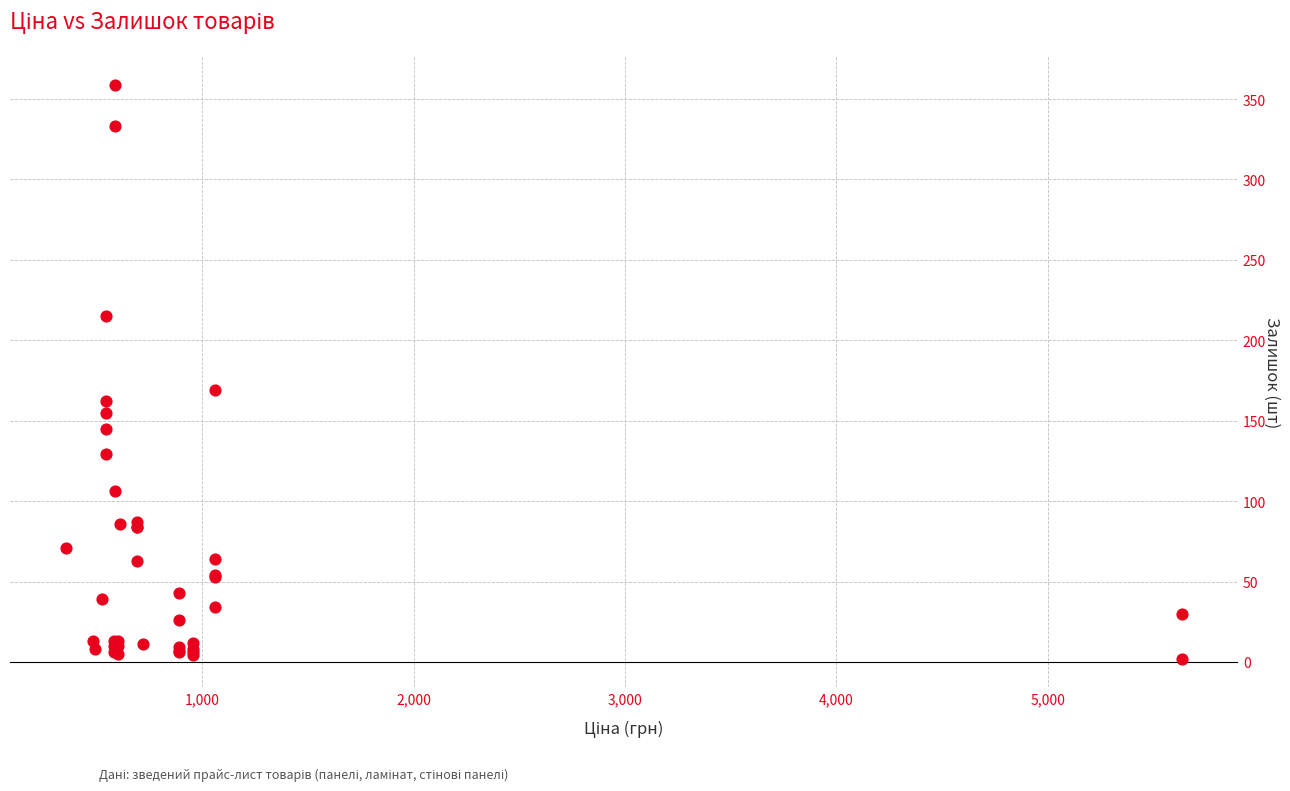

What Y value in the scatter plot is closest to 180?

169